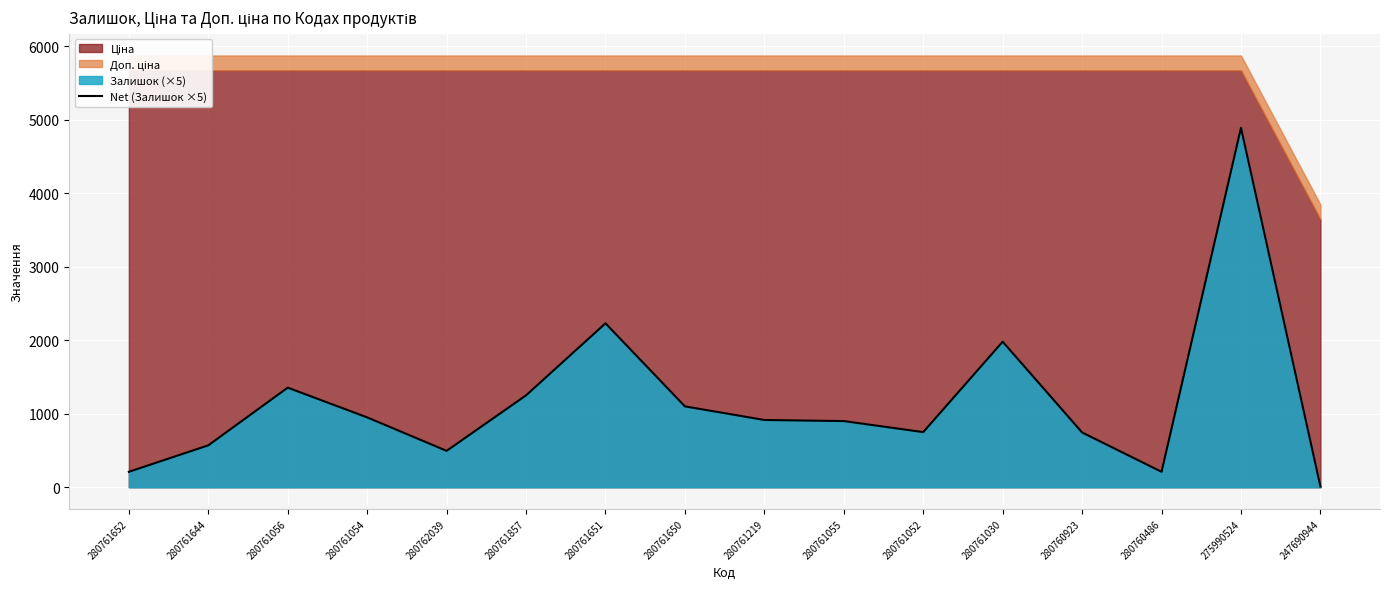

At which label does the data first exceed 915?

280761056